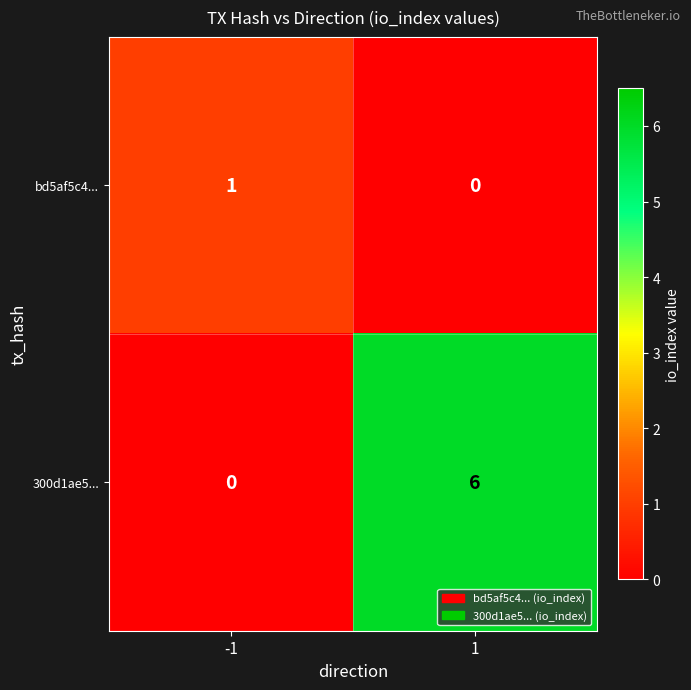

At 1, list the series in order from smallest to largest.

bd5af5c4..., 300d1ae5...